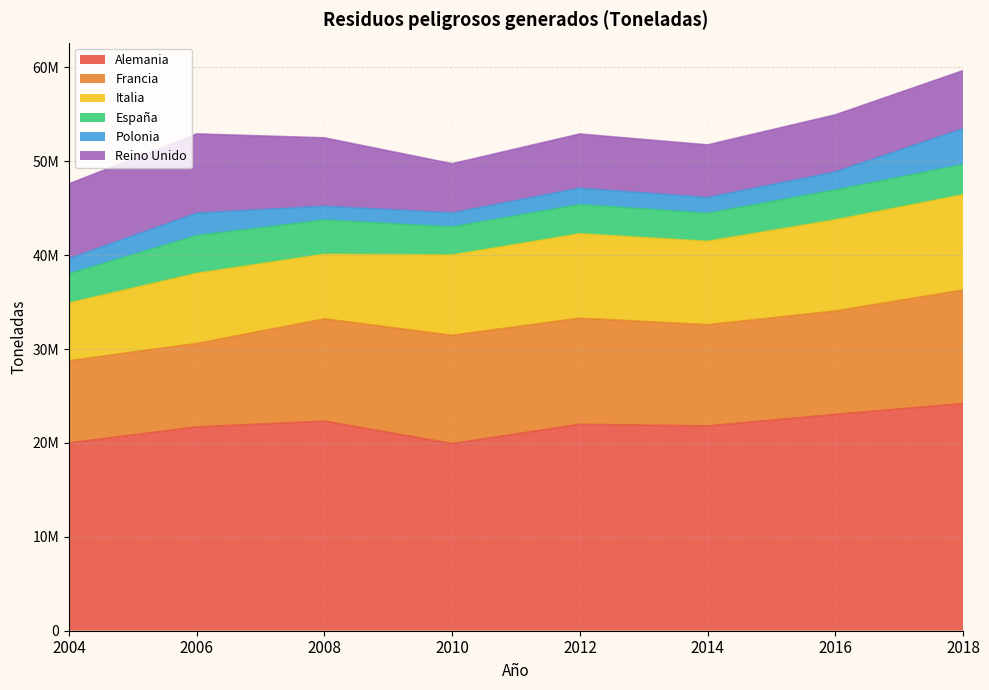

Does the chart have visible grid lines?

Yes